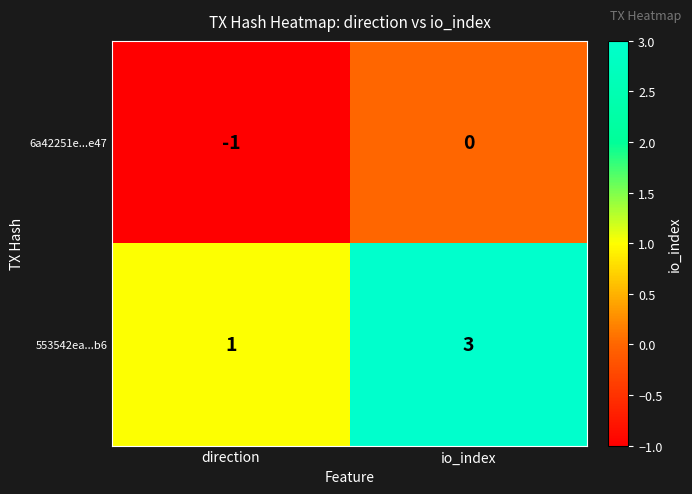

Reading right to left, what are all the values shown in this chart?

6a42251e...e47: 0	-1
553542ea...b6: 3	1